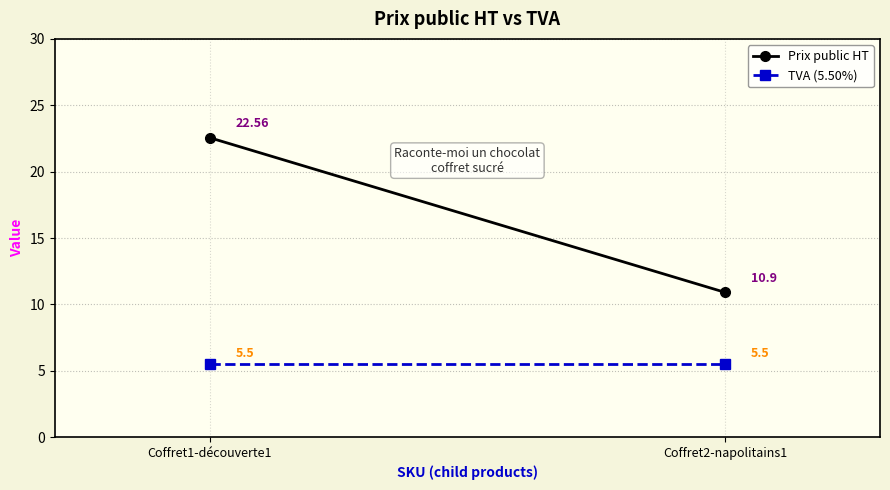

At which label does Prix public HT first exceed 22?

Coffret1-découverte1